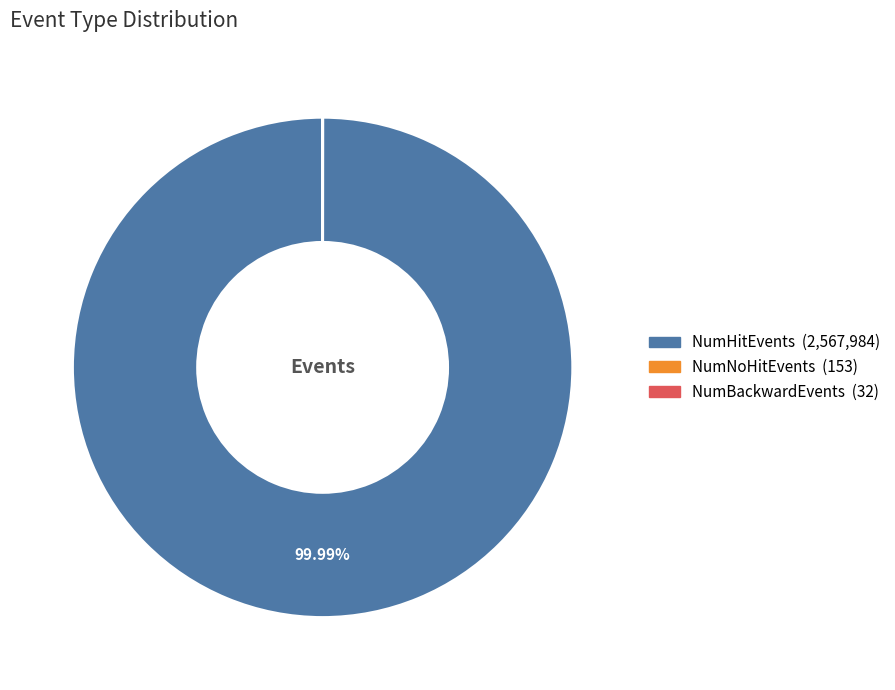

Which slice is the largest?

NumHitEvents